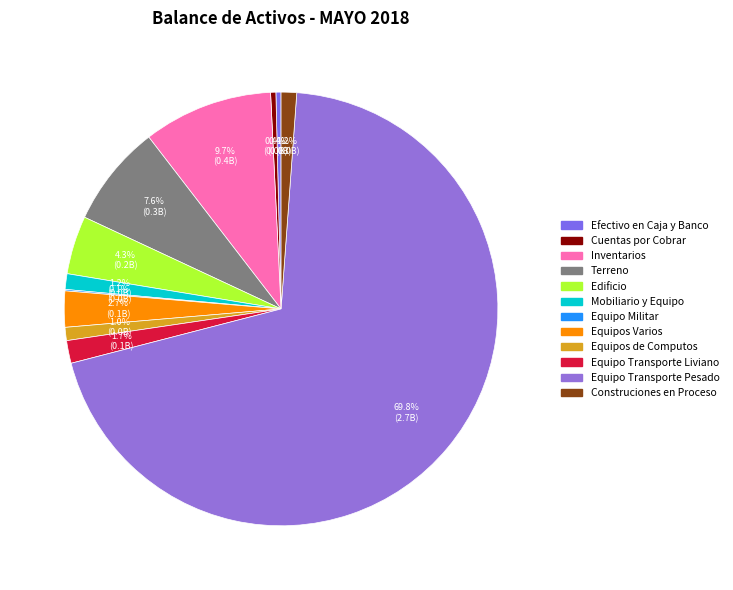

Rank the categories by value from highest to lowest.

Equipo Transporte Pesado, Inventarios, Terreno, Edificio, Equipos Varios, Equipo Transporte Liviano, Mobiliario y Equipo, Construciones en Proceso, Equipos de Computos, Cuentas por Cobrar, Efectivo en Caja y Banco, Equipo Militar